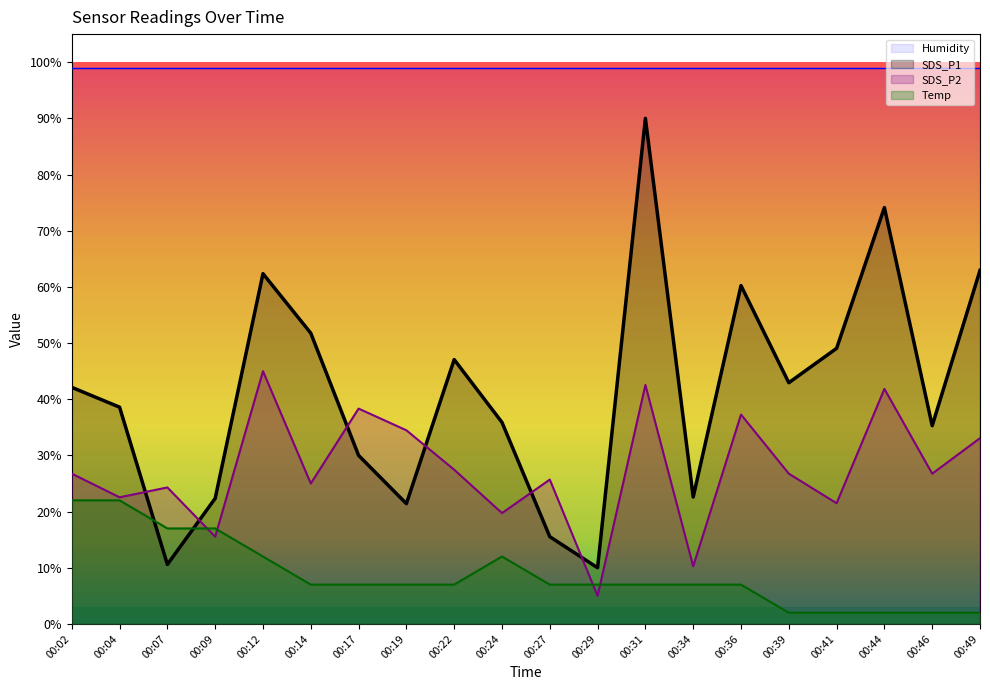

Between 00:14 and 00:41, which is larger?

00:14